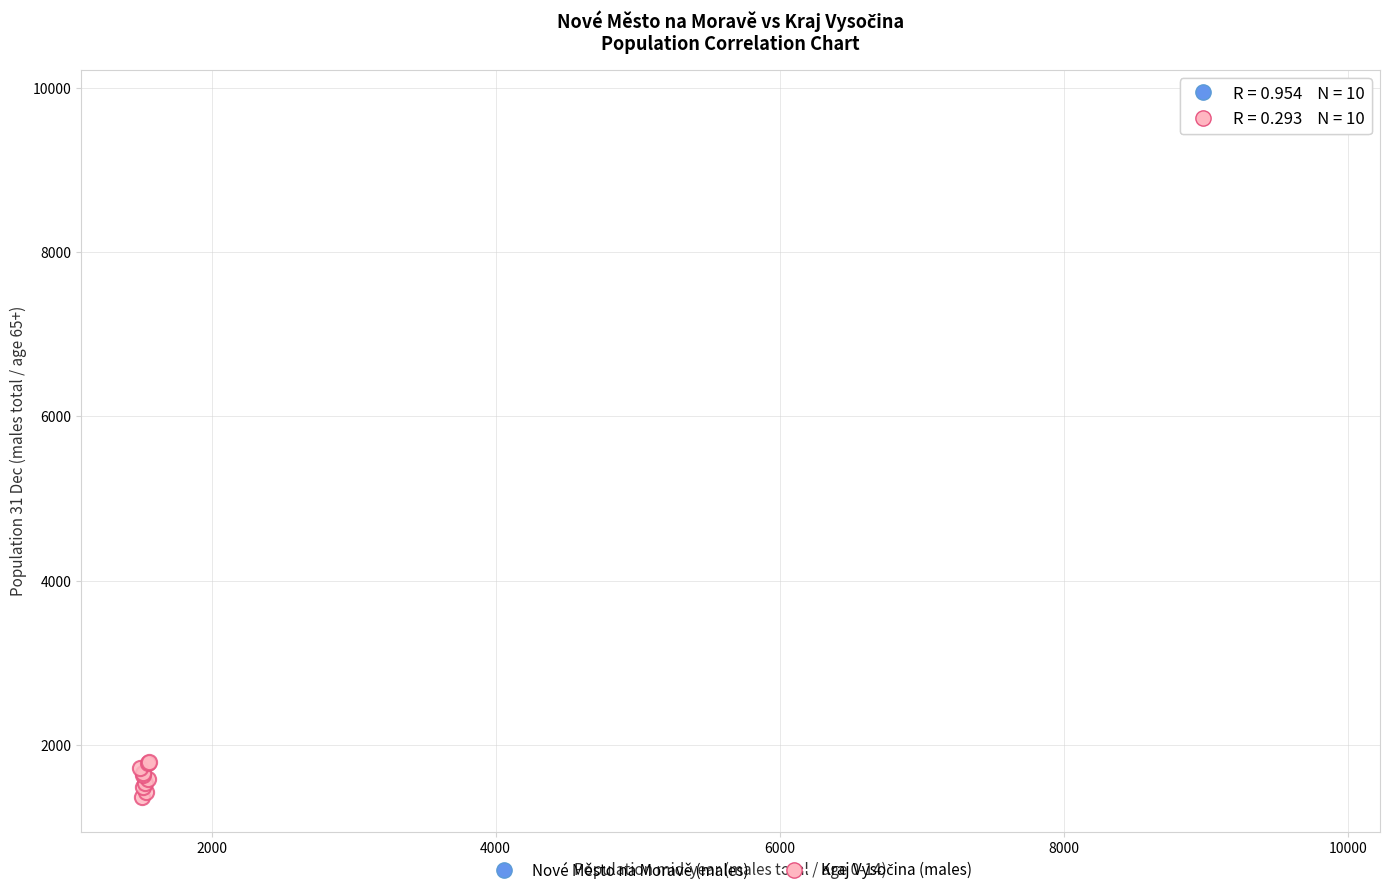

Which series reaches the maximum Y coordinate?

Nové Město na Moravě (males)